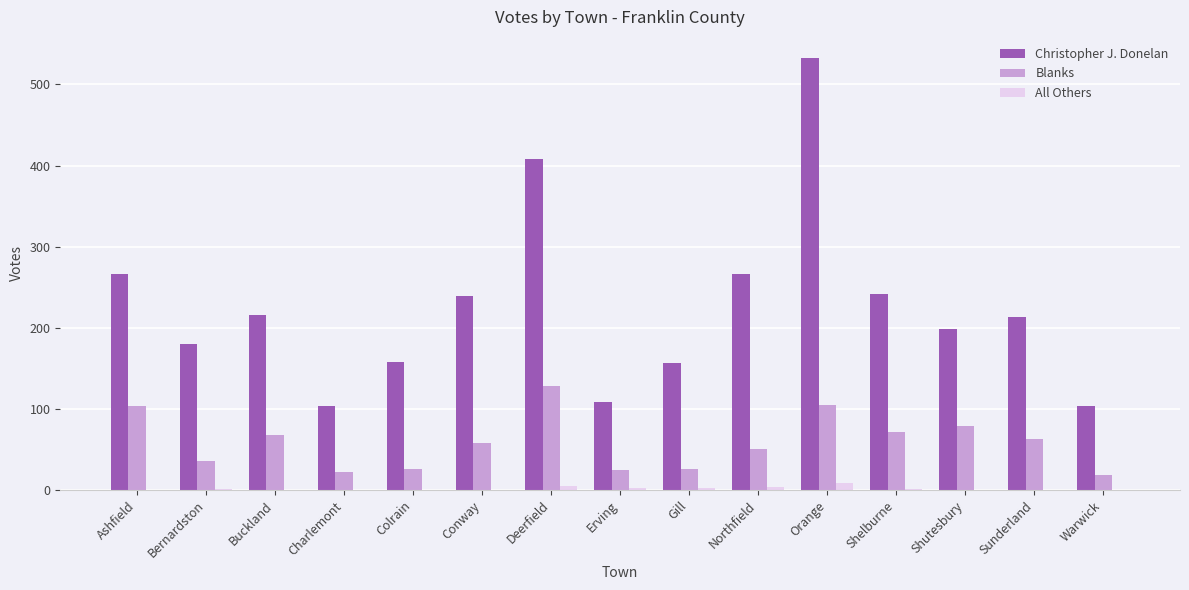

True or false: Blanks has a value of 128 at Deerfield.

True